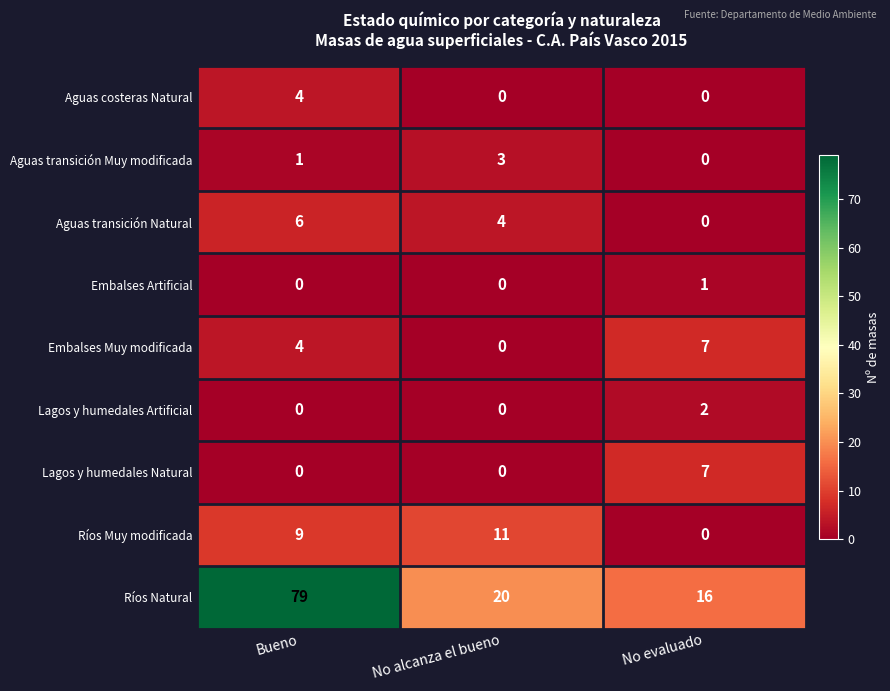

What is the difference between the Aguas costeras Natural values at Bueno and No alcanza el bueno?

4